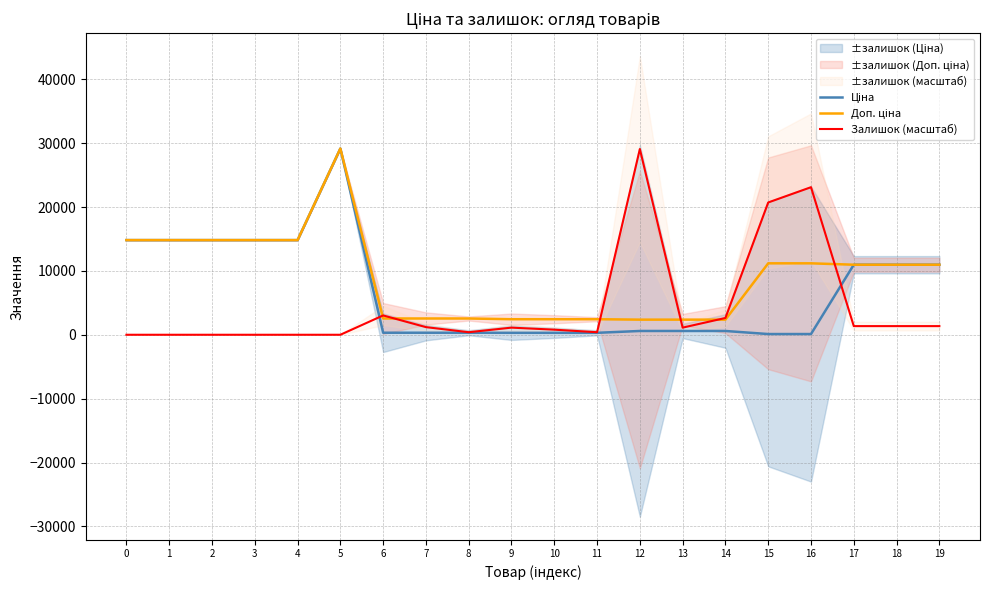

Reading left to right, what are all the values shown in this chart?

Ціна: 0=14817.6	1=14817.6	2=14817.6	3=14817.6	4=14817.6	5=29152.3	6=318.3	7=318.3	8=318.3	9=304.1	10=304.1	11=304.1	12=591.6	13=591.6	14=591.6	15=111.8	16=111.8	17=10964.4	18=10964.4	19=10964.4
Доп. ціна: 0=14817.6	1=14817.6	2=14817.6	3=14817.6	4=14817.6	5=29152.3	6=2546.4	7=2546.4	8=2546.4	9=2432.8	10=2432.8	11=2432.8	12=2366.5	13=2366.5	14=2366.5	15=11182.0	16=11182.0	17=10964.4	18=10964.4	19=10964.4
Залишок (масштаб): 0=0.0	1=0.0	2=0.0	3=0.0	4=0.0	5=0.0	6=3026.7	7=1194.8	8=398.3	9=1115.1	10=796.5	11=398.3	12=29072.6	13=1115.1	14=2628.5	15=20709.3	16=23098.8	17=1354.1	18=1354.1	19=1354.1